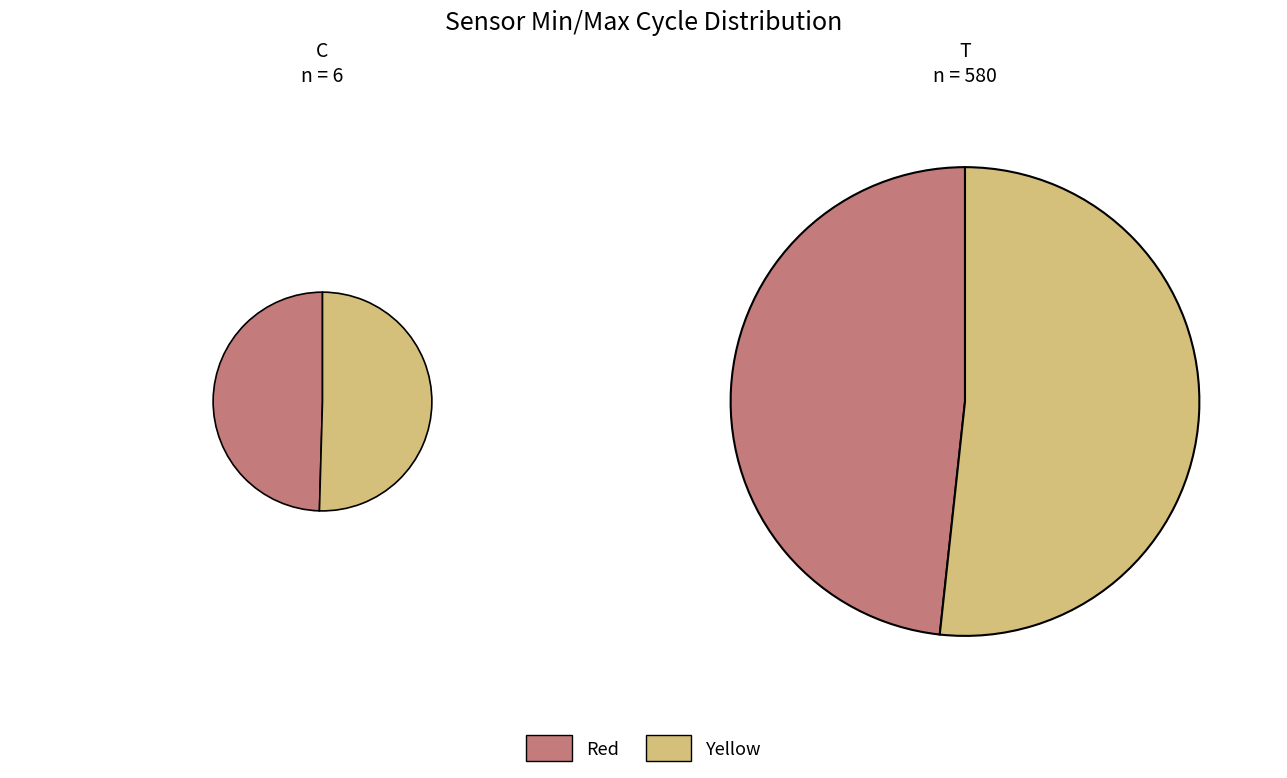

Is 00:24 the majority of the pie?

No